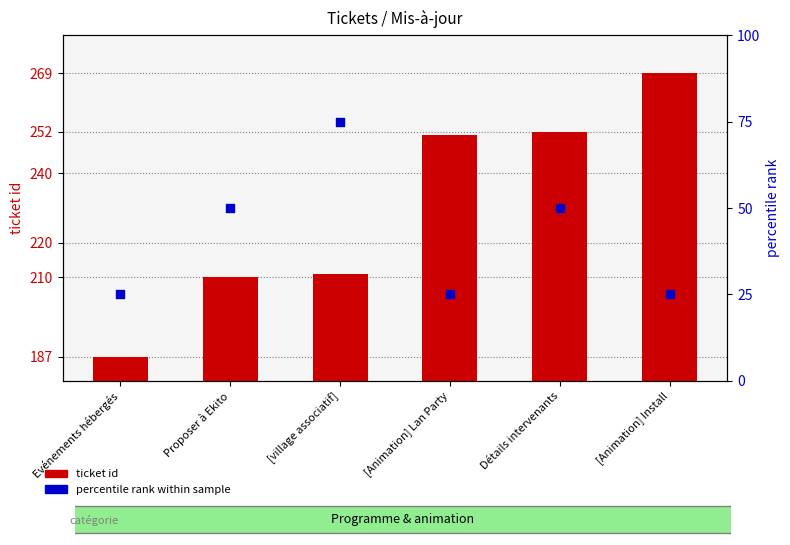

Which series has the largest total across all categories?

ticket id